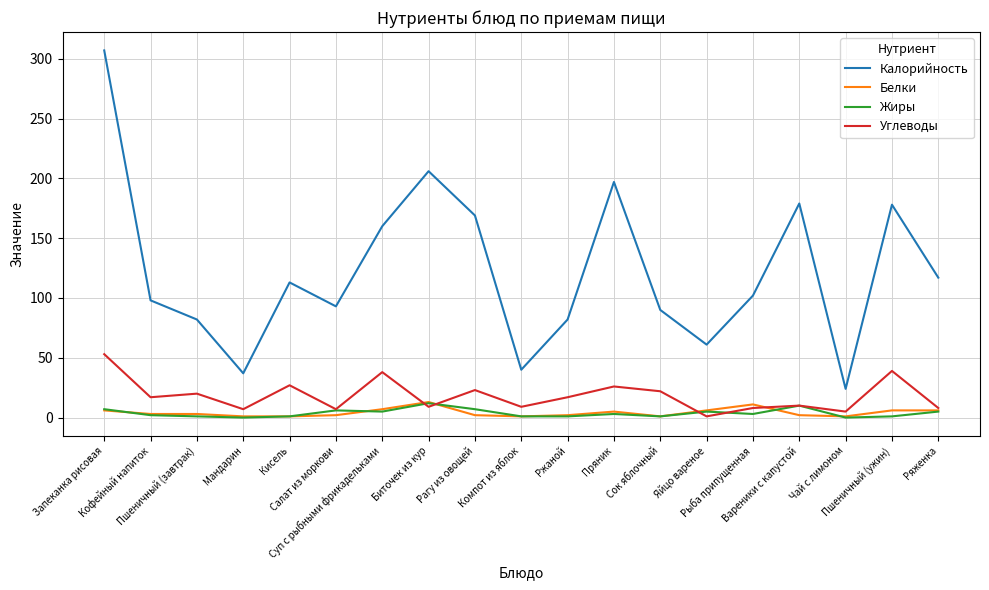

Does the chart display data point markers on the line(s)?

No